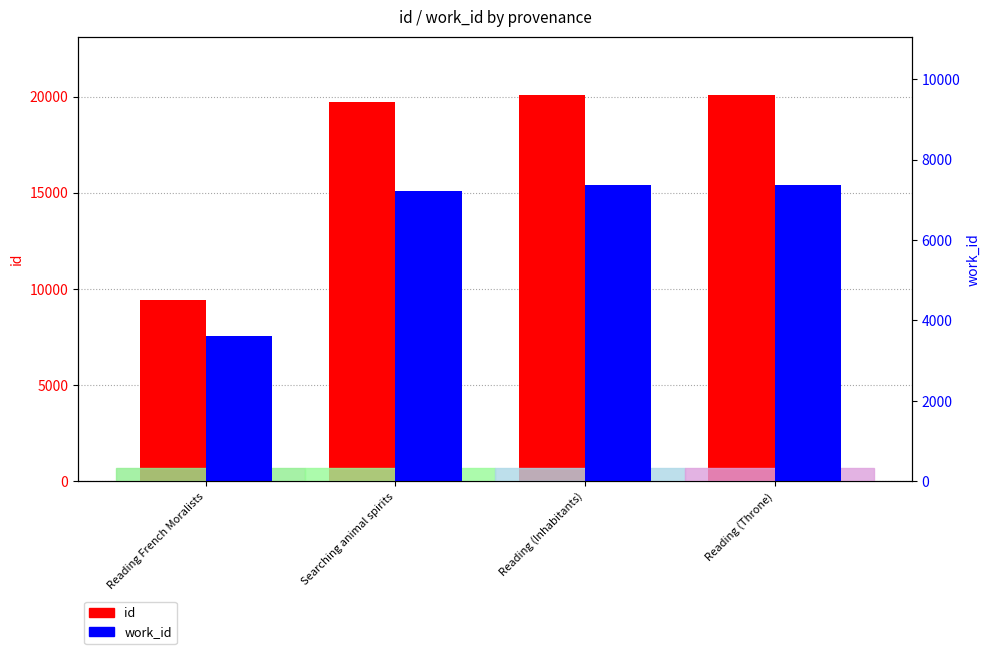

Is it true that id equals 19723 at Searching animal spirits?

True